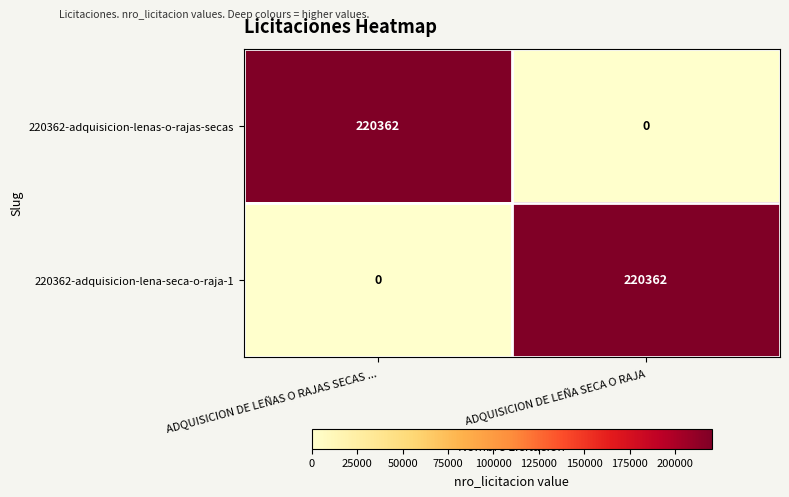

The value of 220362-adquisicion-lena-seca-o-raja-1 at ADQUISICION DE LEÑAS O RAJAS SECAS ... is -121208. True or false?

False